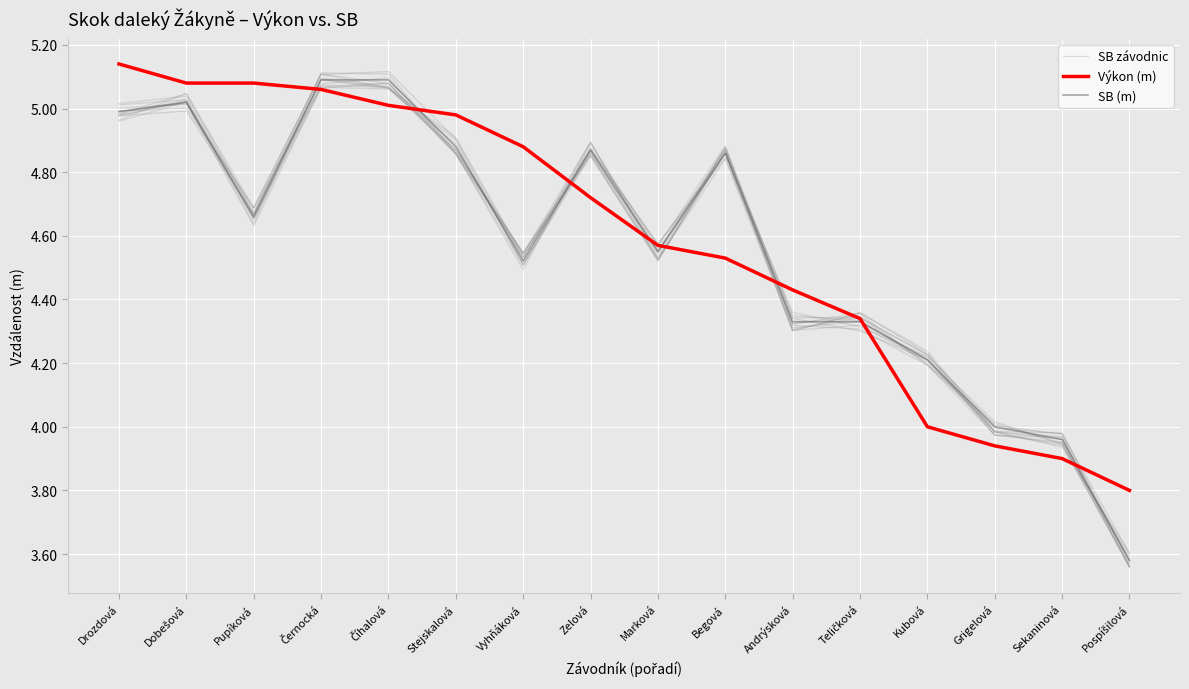

What position from the right is Vyhňáková?

10